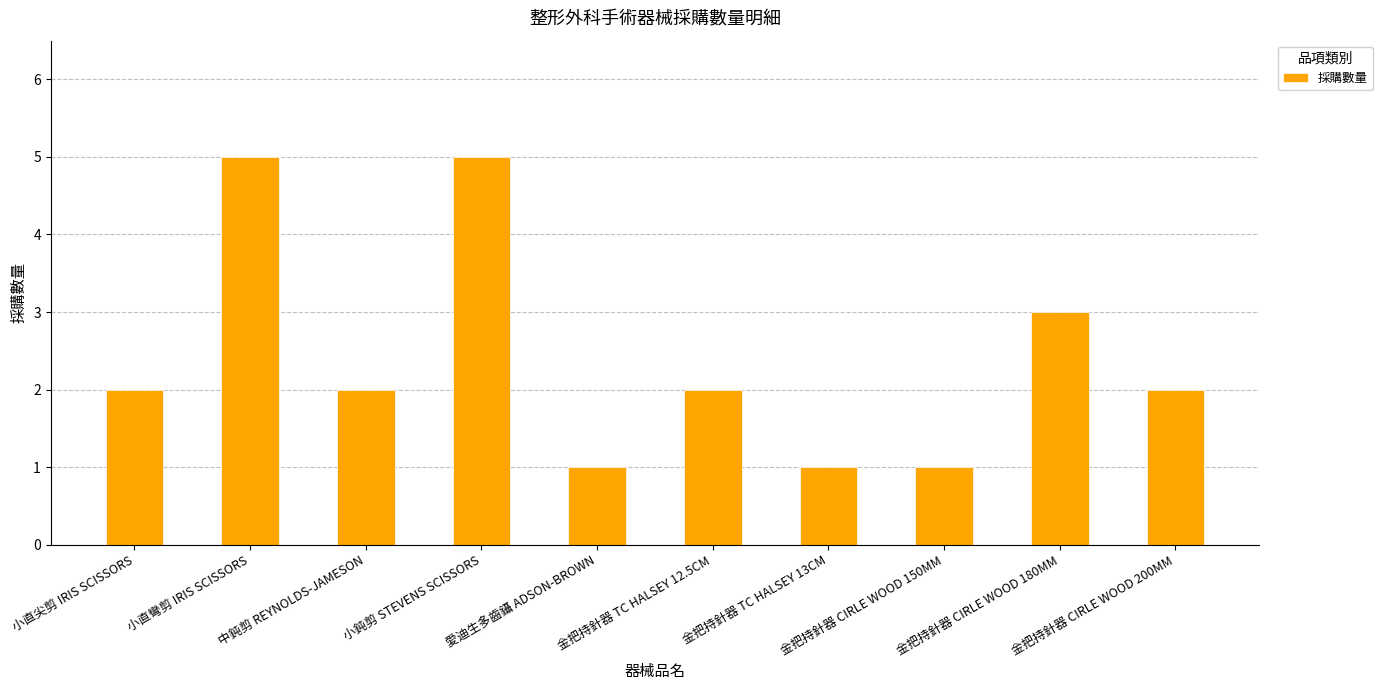

What is the sum of all values?

24